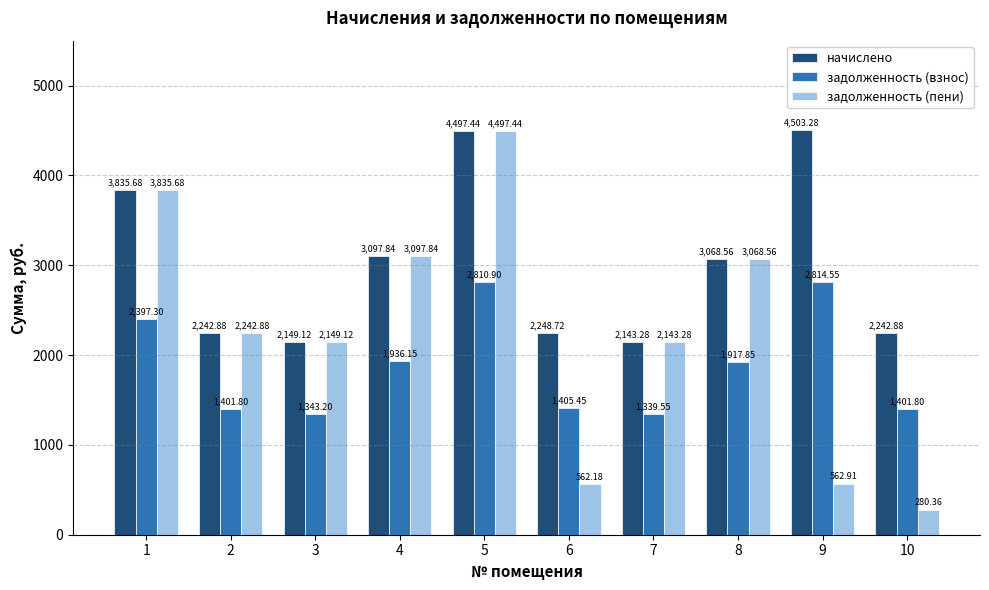

Where does the задолженность (пени) series first go above 2242?

1